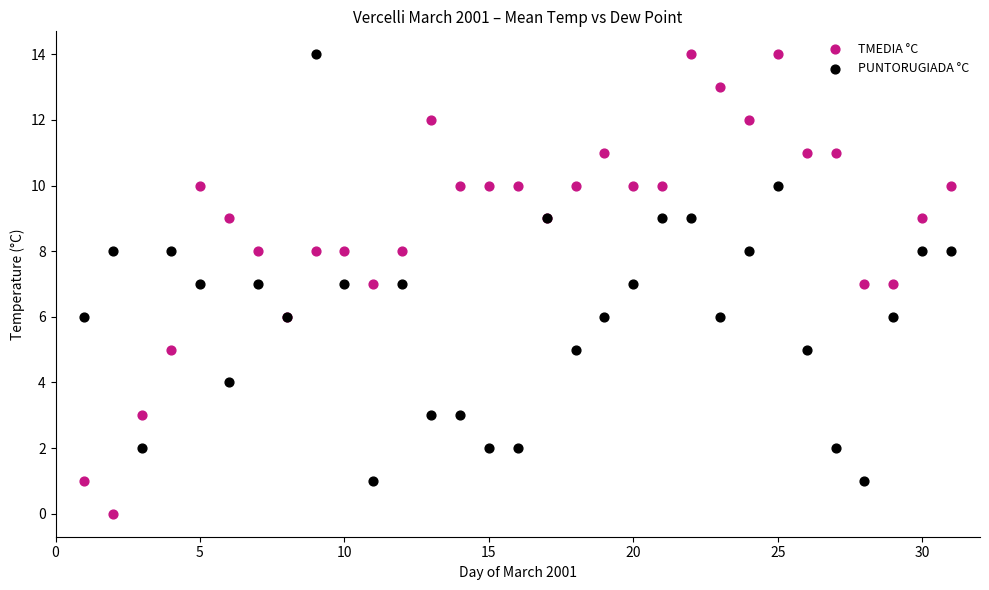

What is the X range (max minus min) for the scatter plot?

30